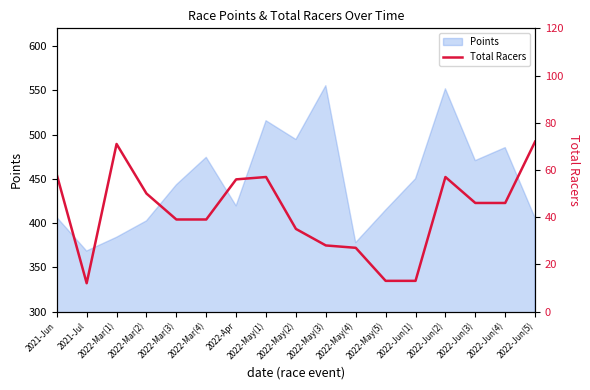

What is the maximum value for Points?

555.2